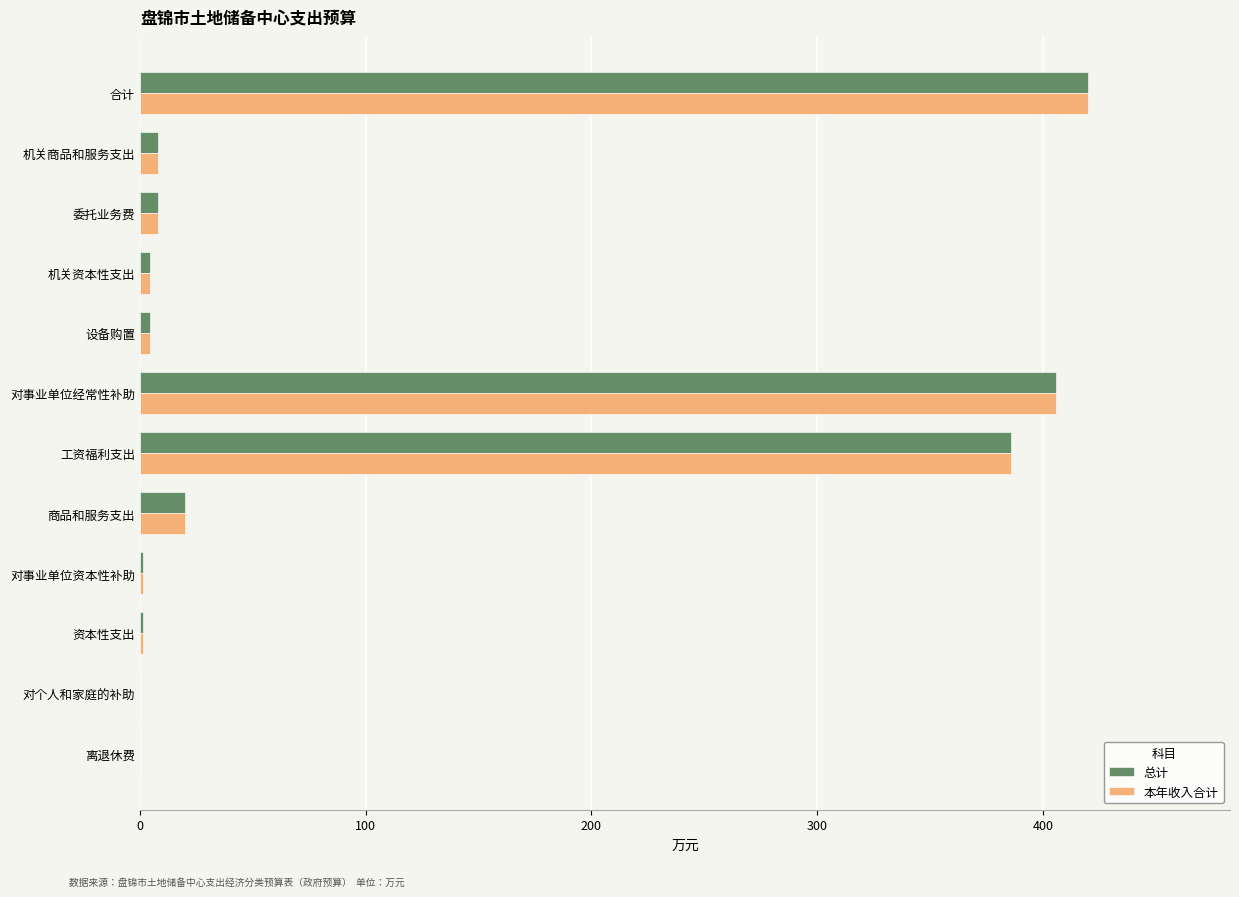

At which category is the sum across all series the highest?

合计